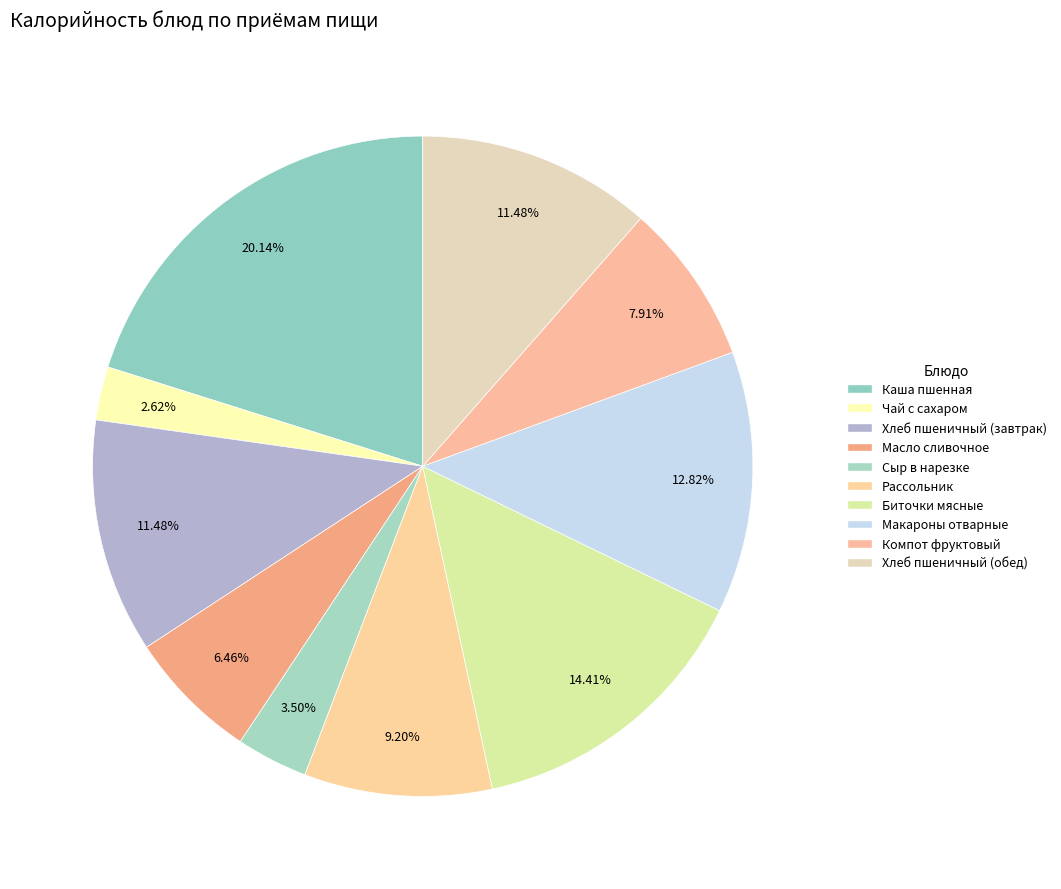

Does Хлеб пшеничный (обед) represent more than half of the total?

No